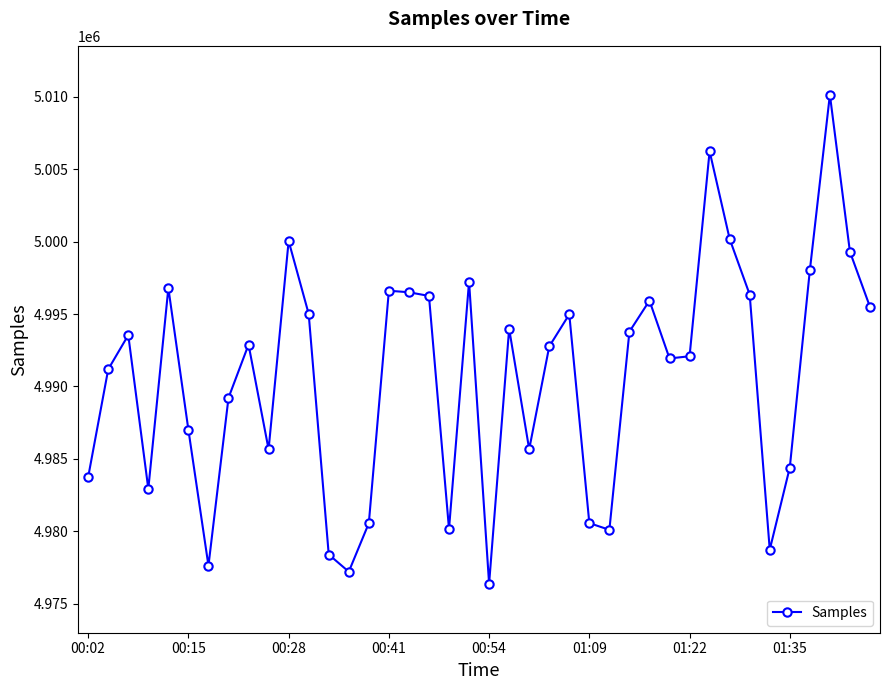

What is the minimum value shown in the chart?

4976361